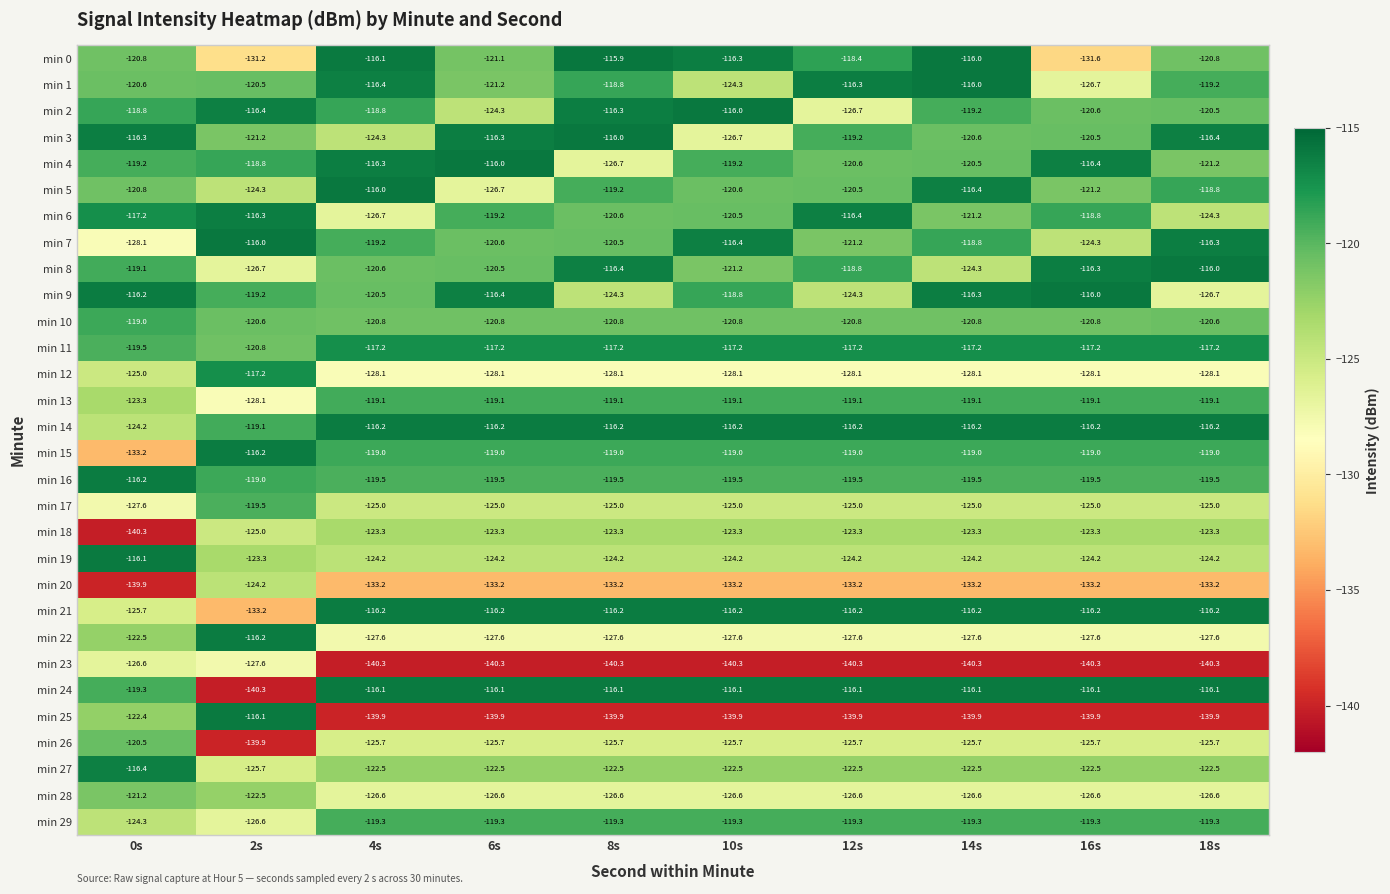

What is the difference between the min 19 values at 12s and 2s?

0.9